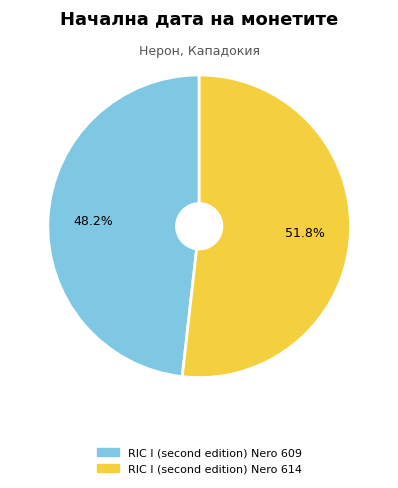

Is there any slice that represents more than half of the pie?

Yes